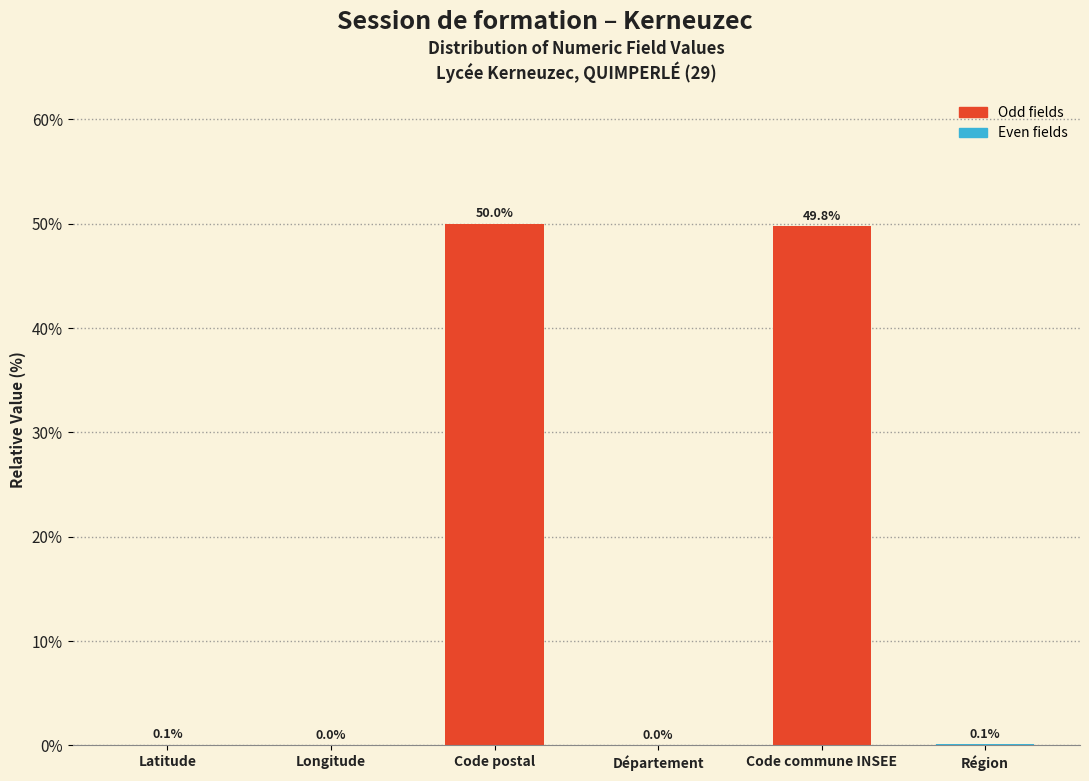

True or false: the data shows 50.0 at Code postal.

True